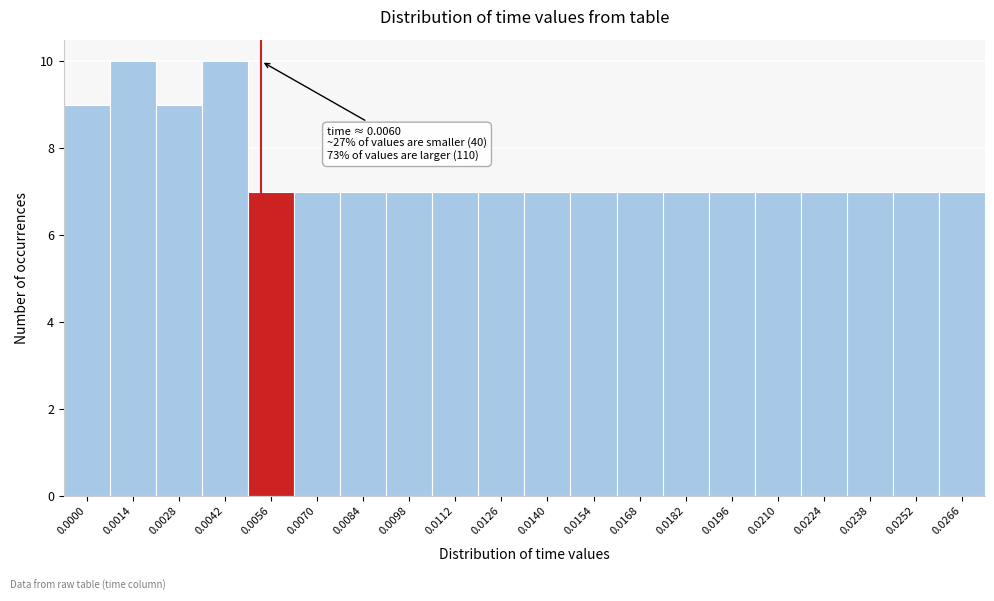

Reading left to right, extract all data points from this chart.

0.0000=9	0.0014=10	0.0028=9	0.0042=10	0.0056=7	0.0070=7	0.0084=7	0.0098=7	0.0112=7	0.0126=7	0.0140=7	0.0154=7	0.0168=7	0.0182=7	0.0196=7	0.0210=7	0.0224=7	0.0238=7	0.0252=7	0.0266=7